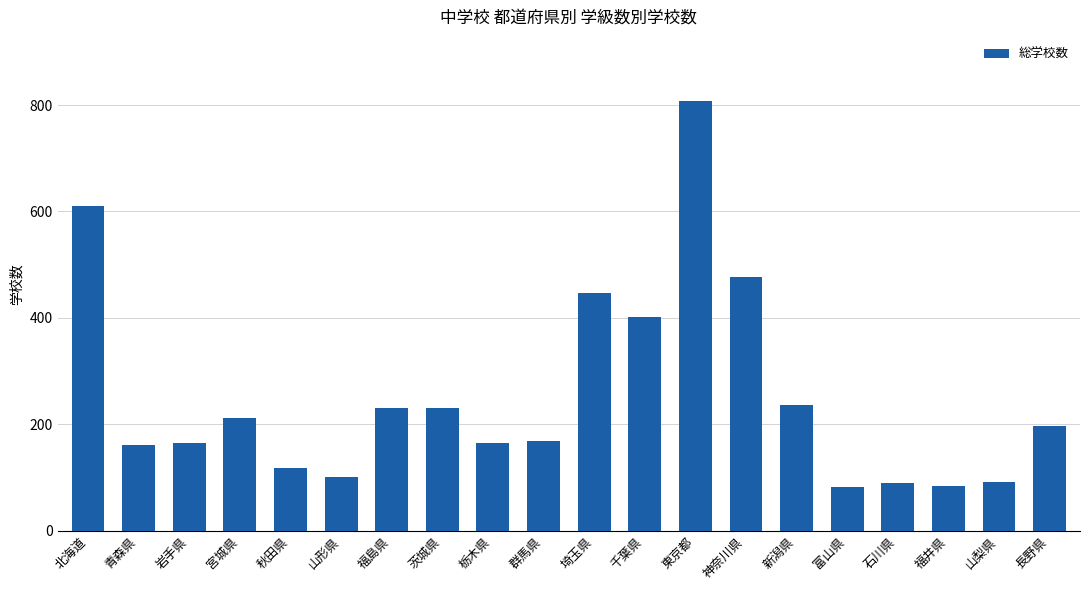

Is it true that the value at 北海道 is 209?

False